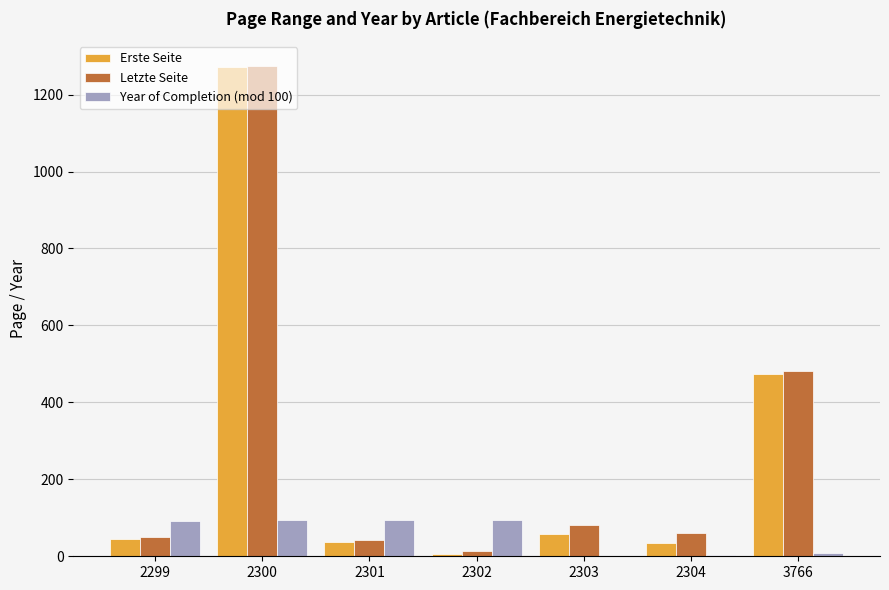

At which label does Letzte Seite first exceed 61?

2300